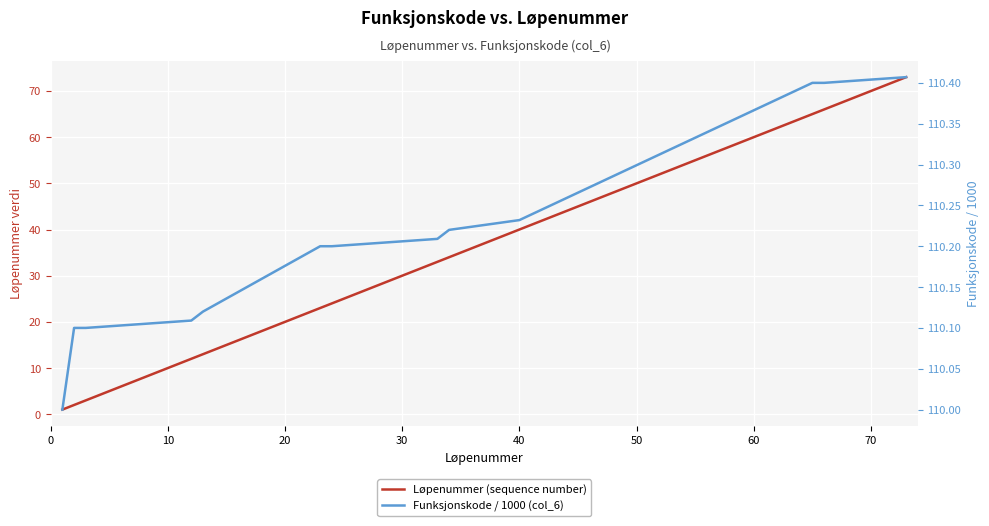

How many data points does each series have?

40